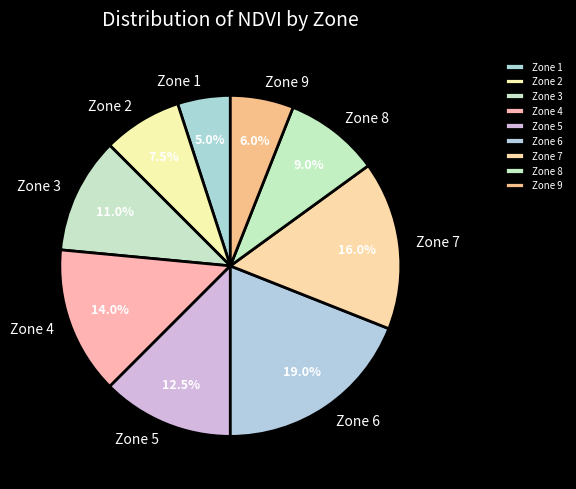

Count the number of slices in the pie.

9